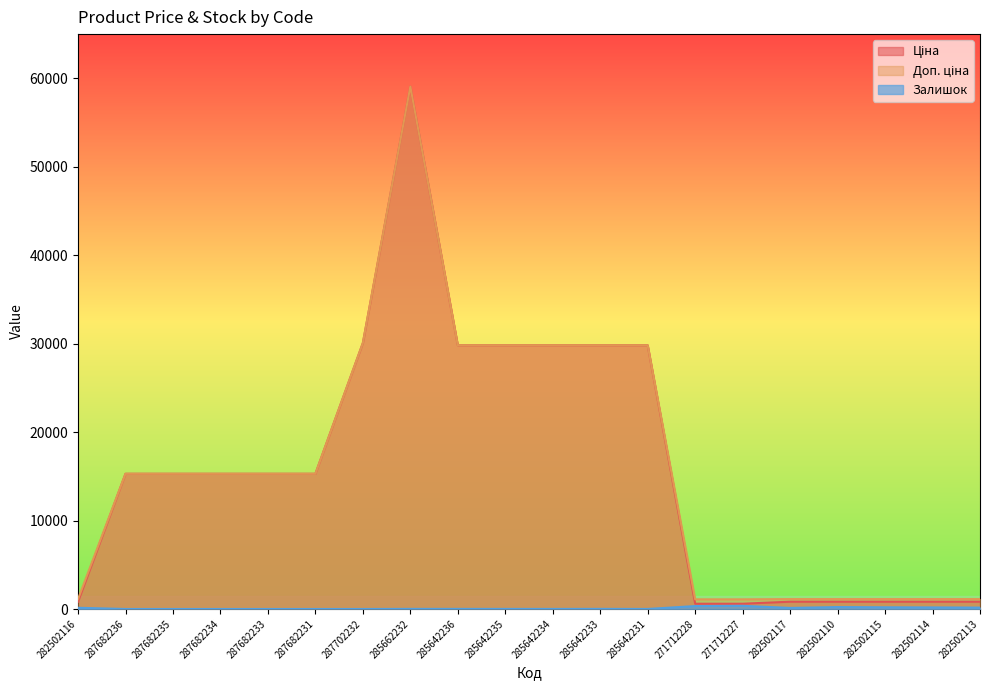

How many data points in Ціна are above 15288?

7